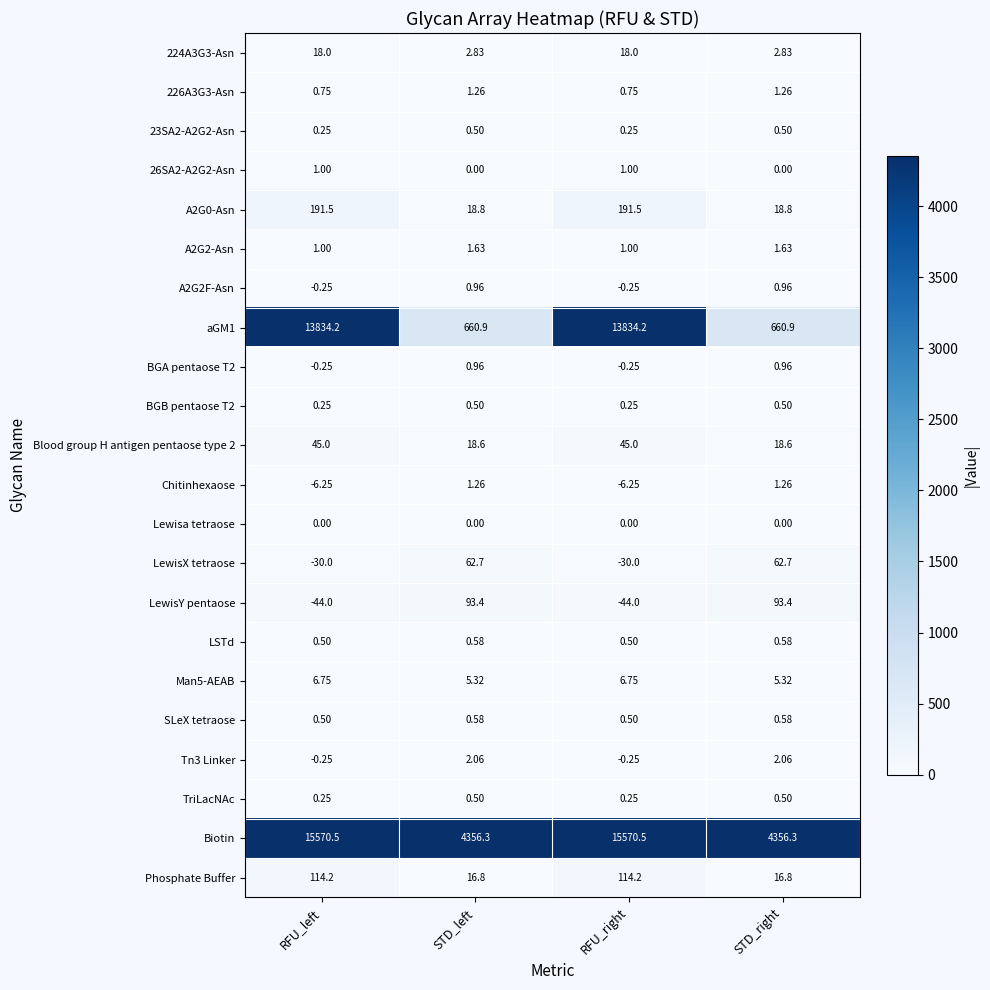

What is the spread (max minus min) of values at RFU_left?

15614.5